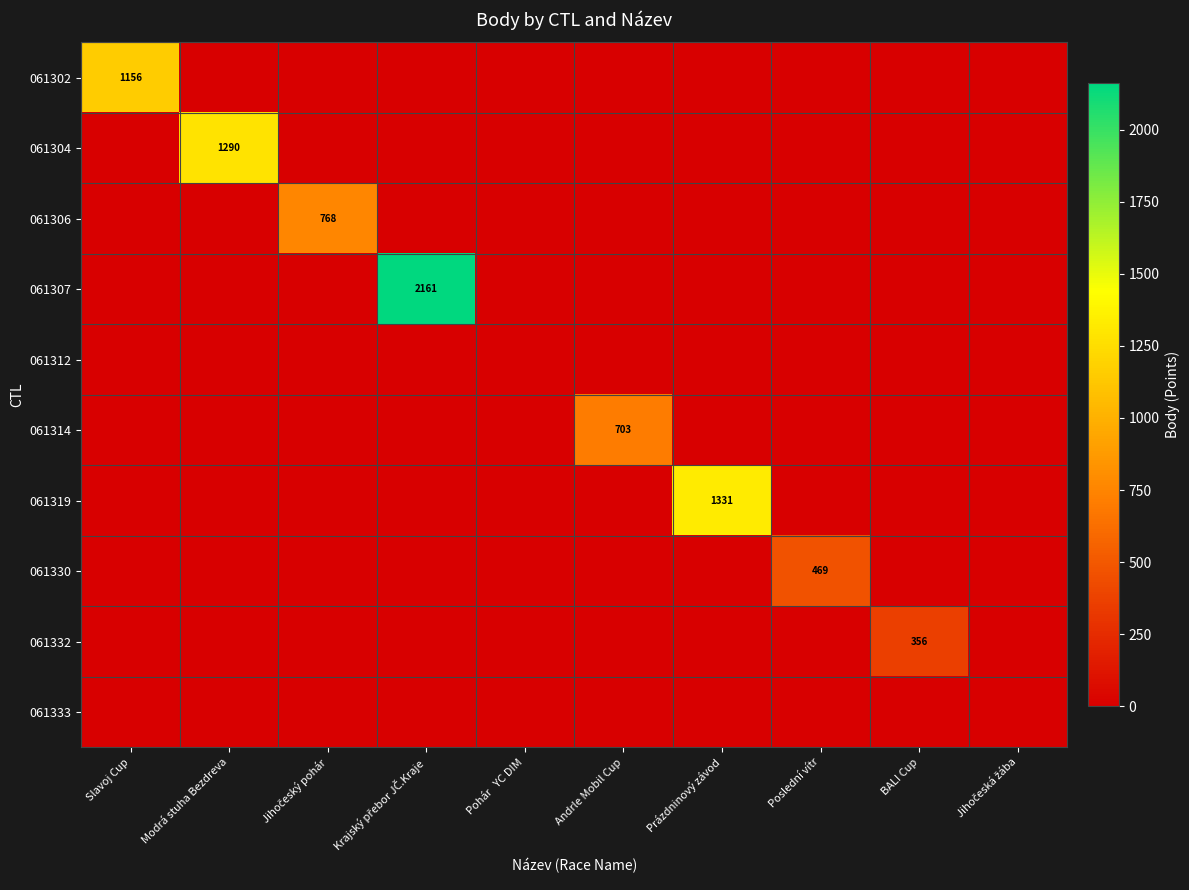

How many data points does each series have?

10